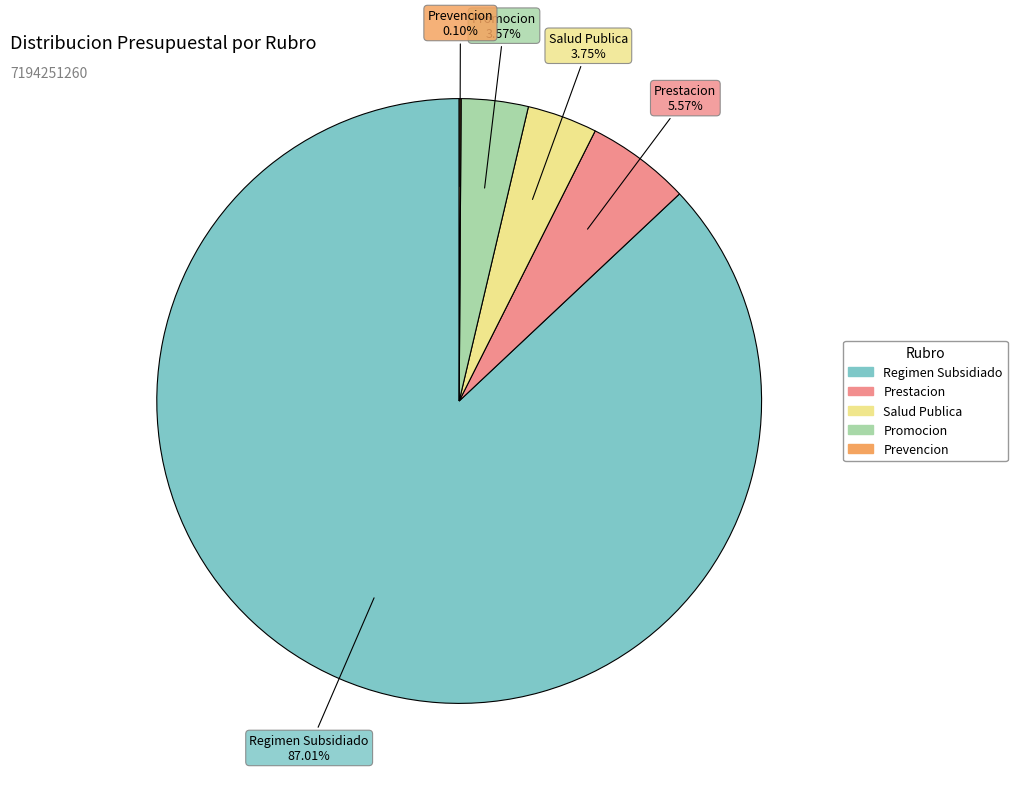

To the nearest percent, what portion does Prestacion represent?

6%